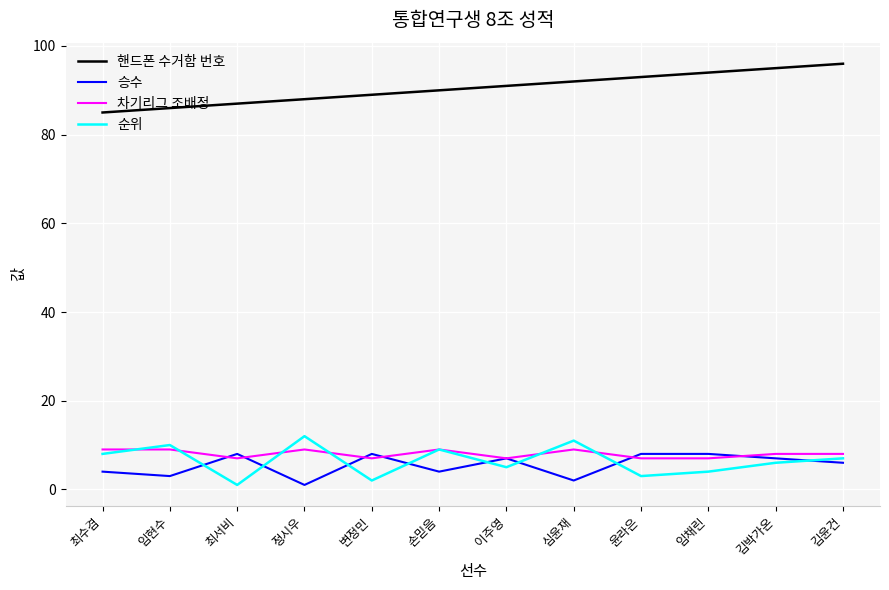

The 차기리그 조배정 series shows 9 at 손믿음. True or false?

True